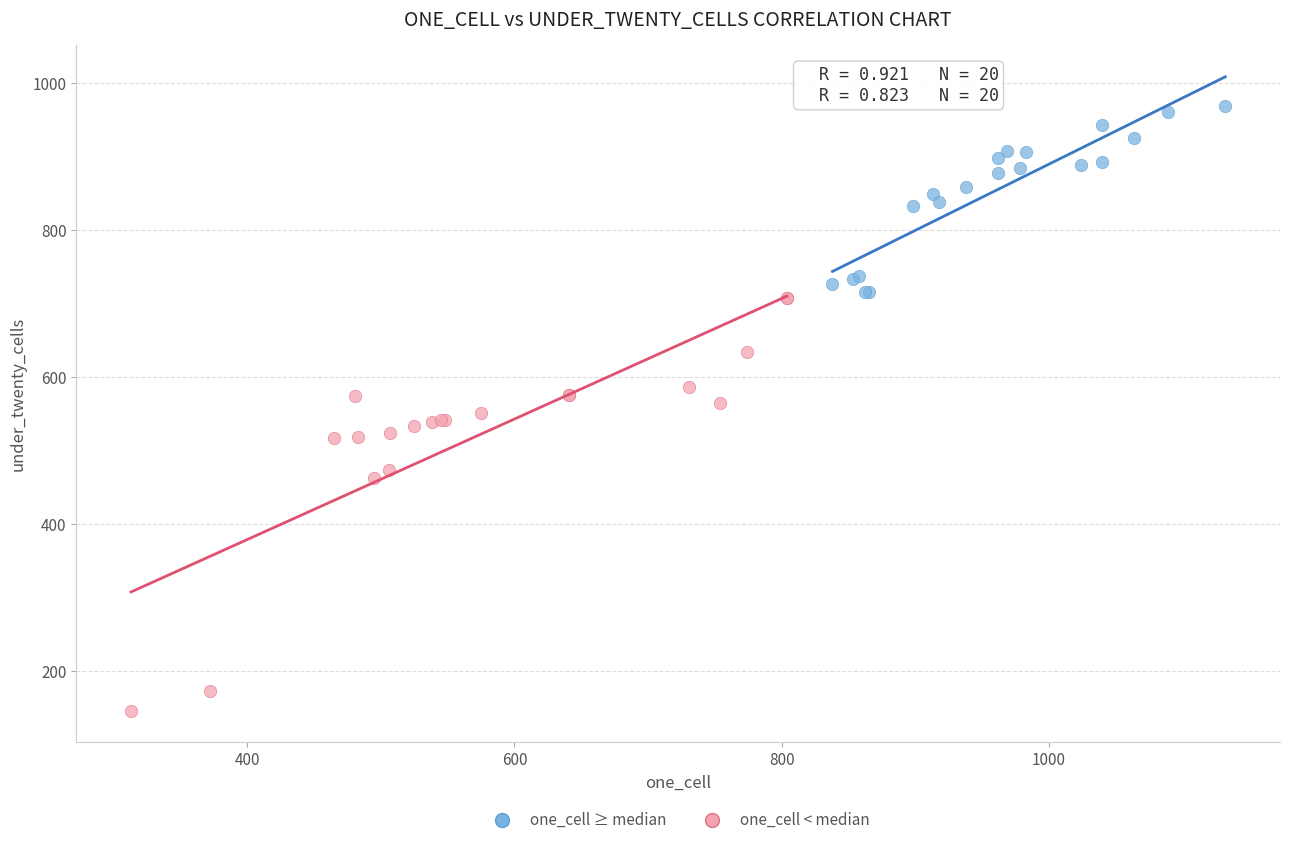

Which series reaches the minimum Y coordinate?

one_cell < median